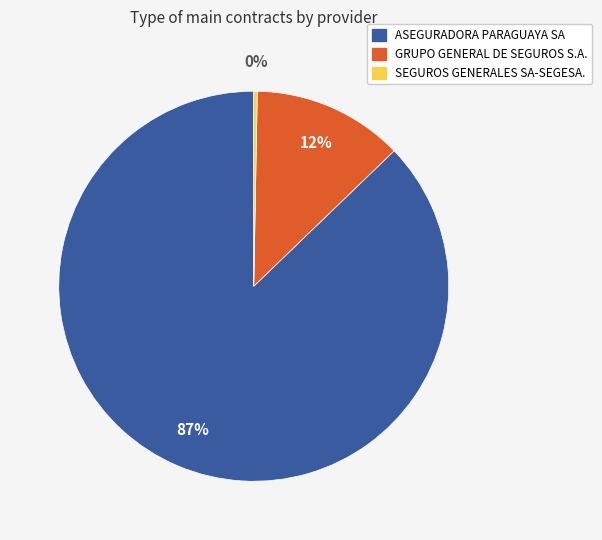

How many slices are in this pie chart?

3